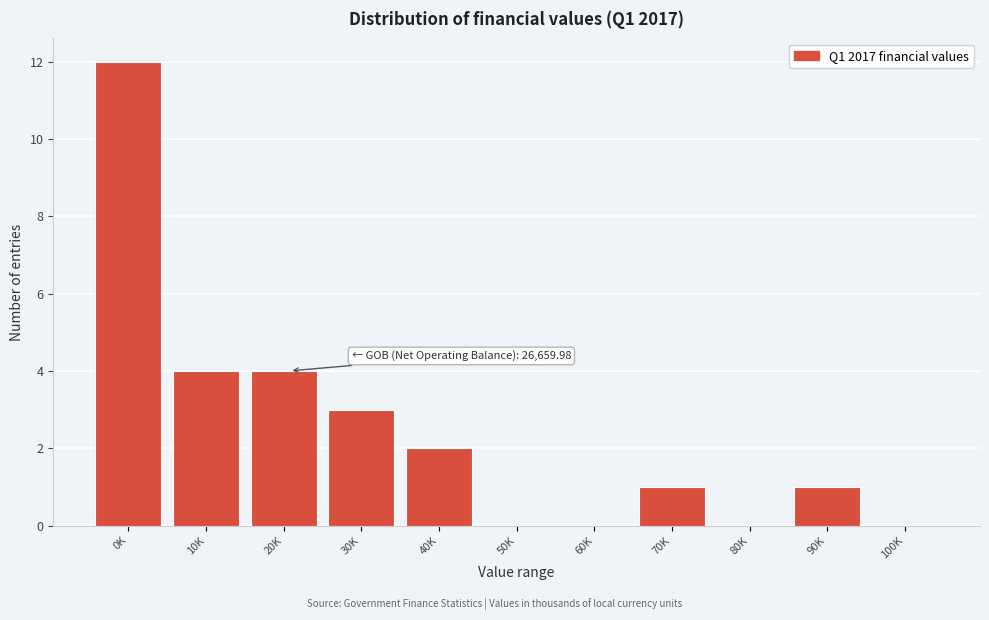

Reading left to right, extract all data points from this chart.

0K=12	10K=4	20K=4	30K=3	40K=2	50K=0	60K=0	70K=1	80K=0	90K=1	100K=0